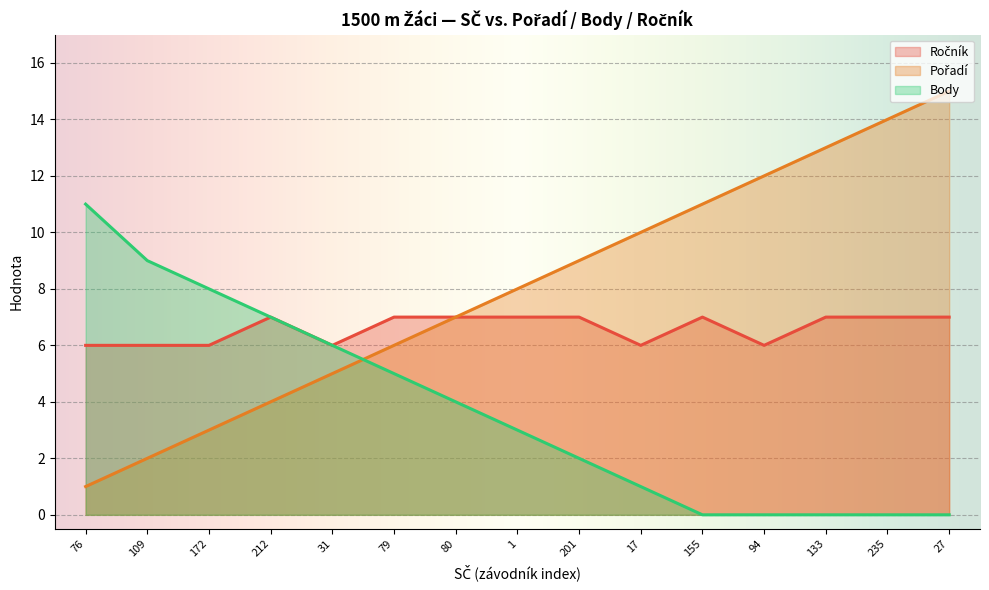

What is the spread (max minus min) of values at 17?

9